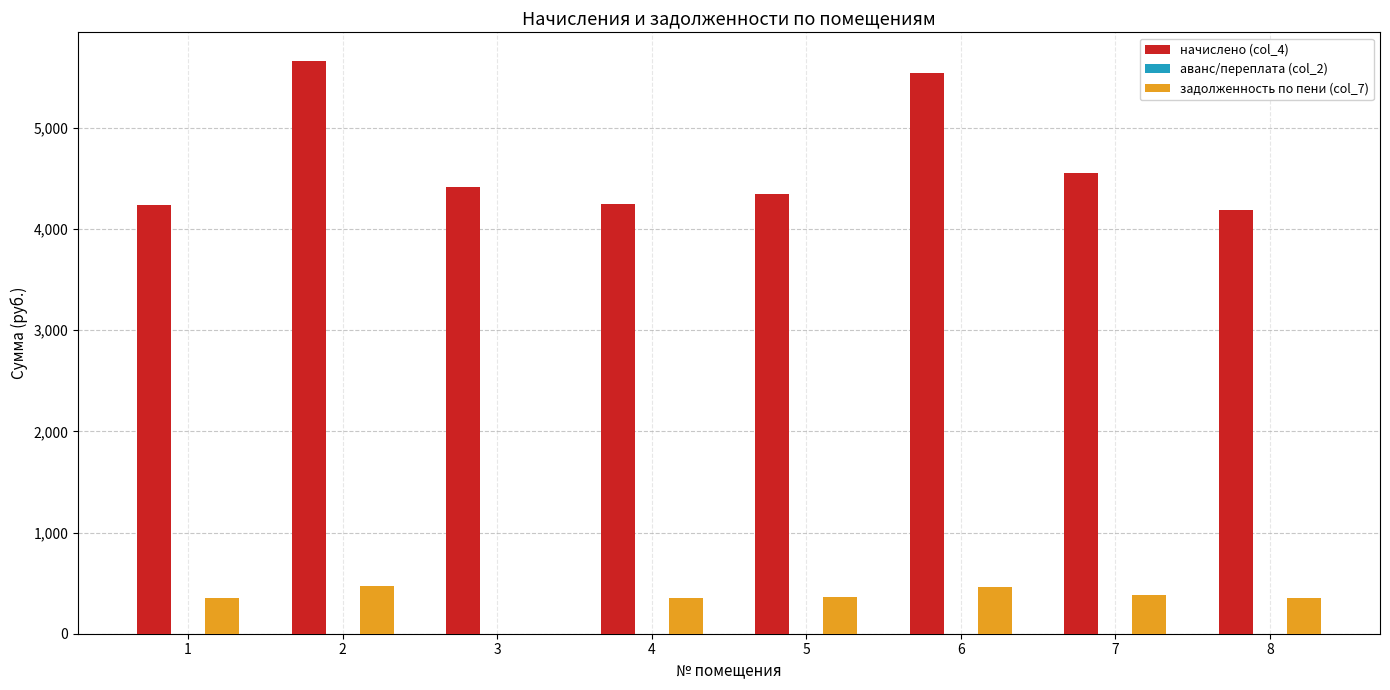

Is the value of задолженность по пени (col_7) at 3 greater than the value of начислено (col_4) at 2?

No